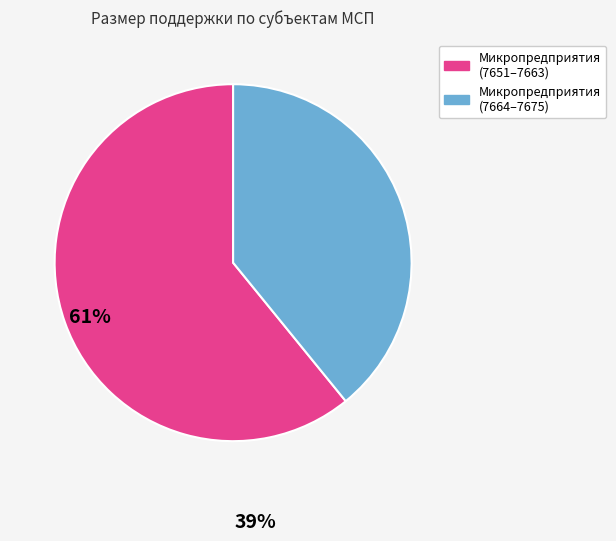

Does any single category account for the majority?

Yes